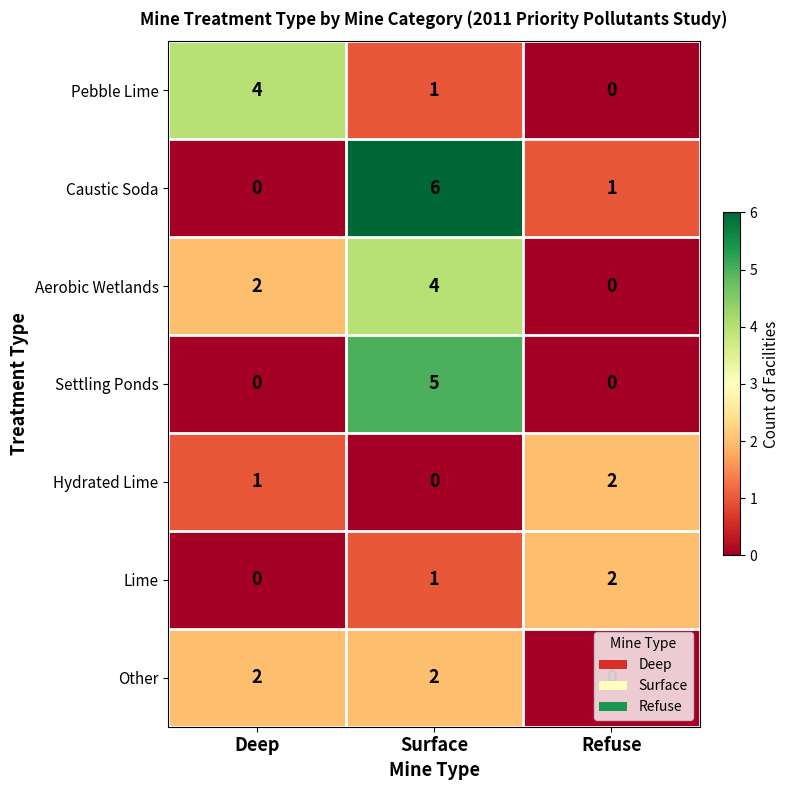

List the labels in order of Pebble Lime value, smallest first.

Refuse, Surface, Deep